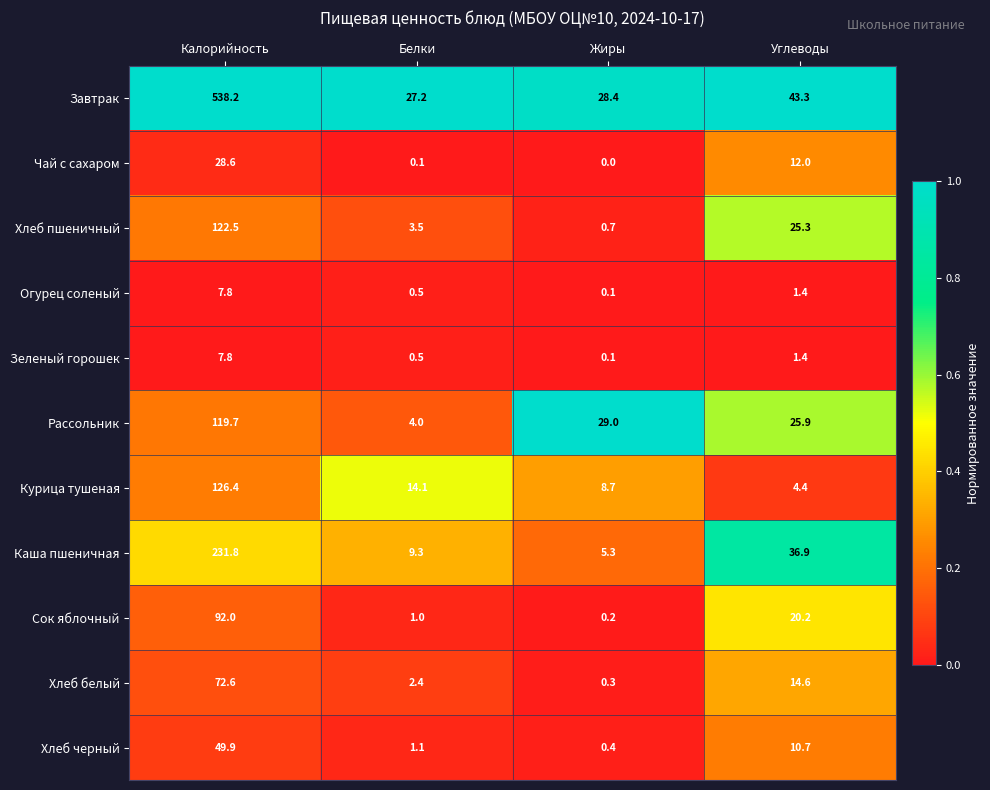

Is it true that Огурец соленый equals 13.7 at Калорийность?

False